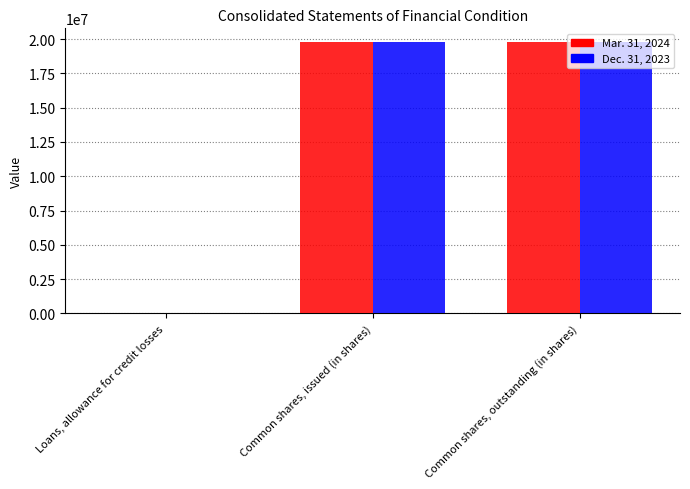

What is the difference between the Dec. 31, 2023 values at Loans, allowance for credit losses and Common shares, outstanding (in shares)?

19775045